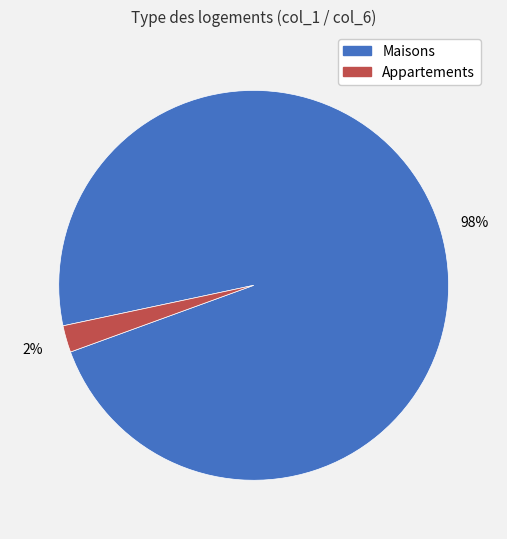

Does any single category account for the majority?

Yes